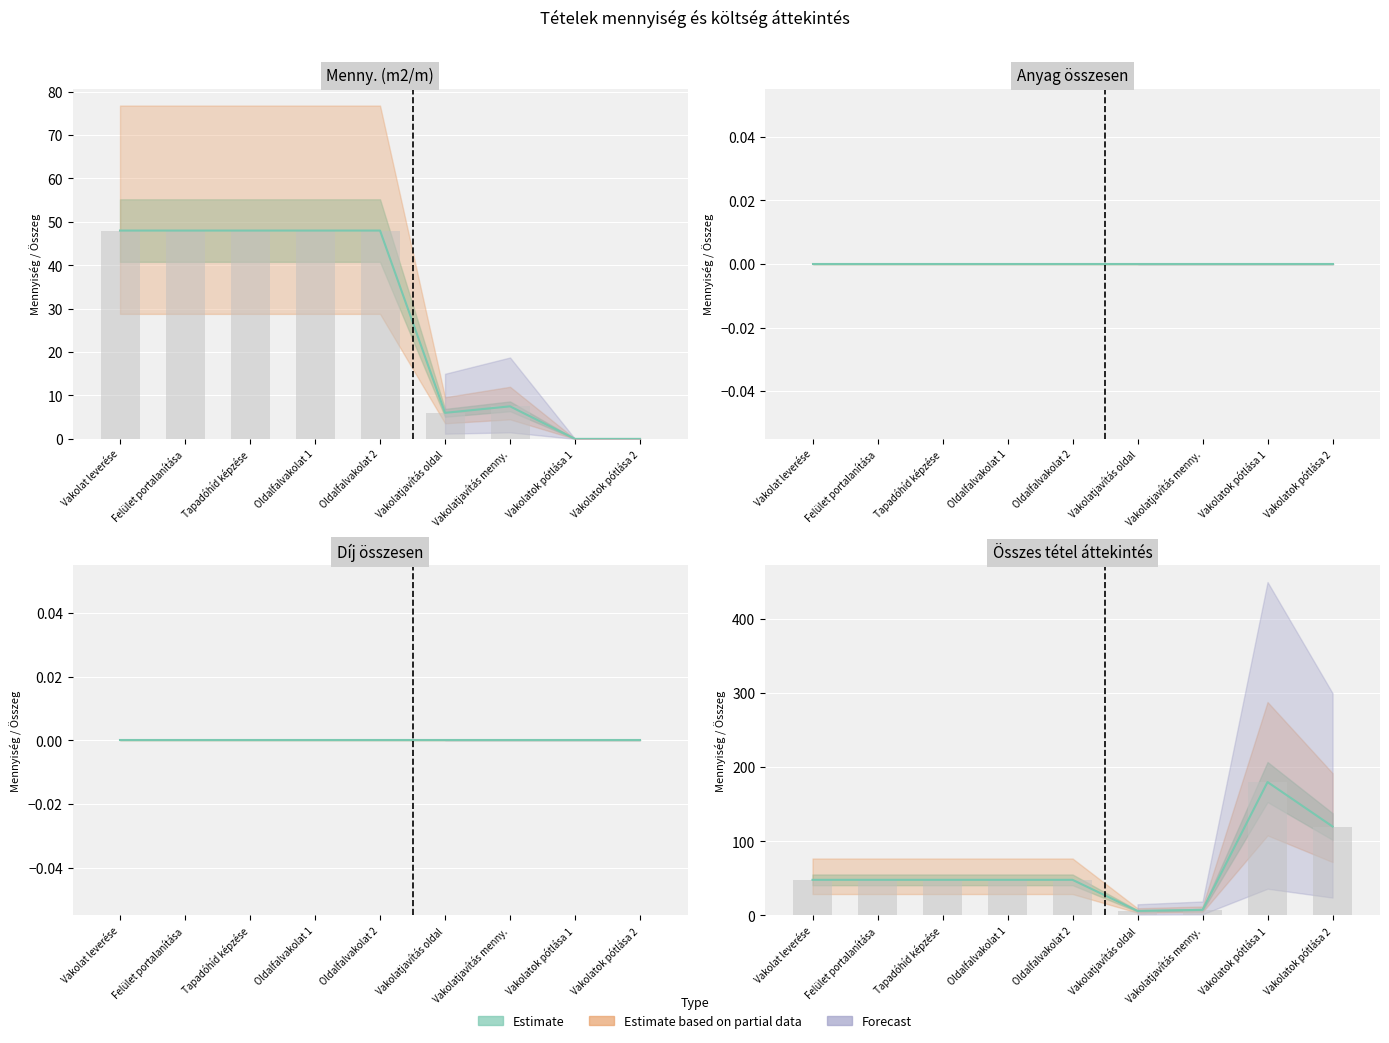

What is the average value of the Menny. series?

61.5